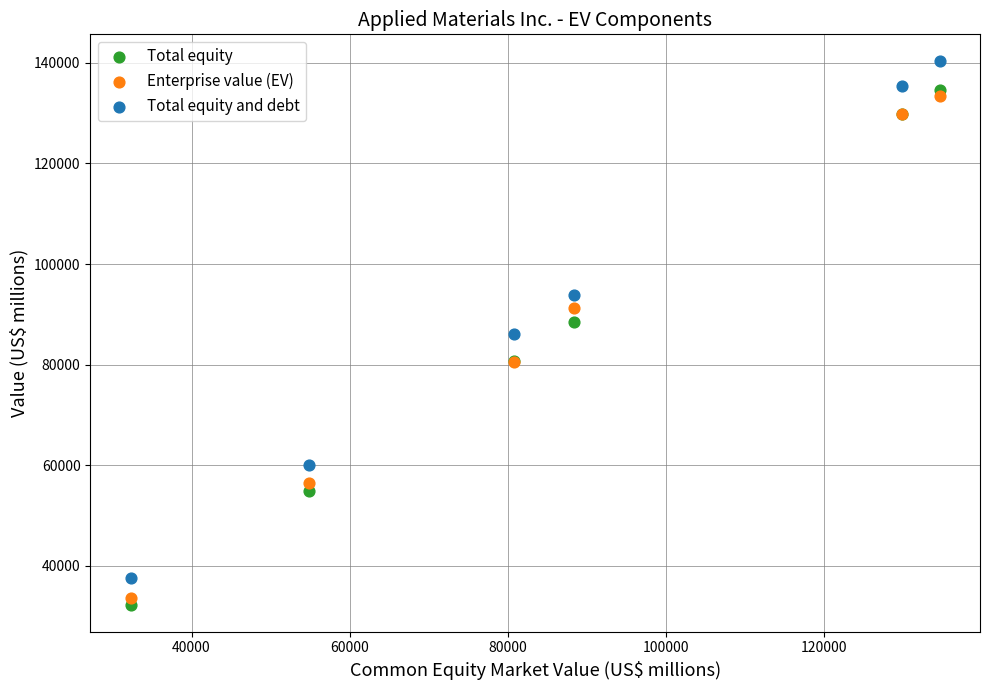

Which series contains the highest Y value?

Total equity and debt